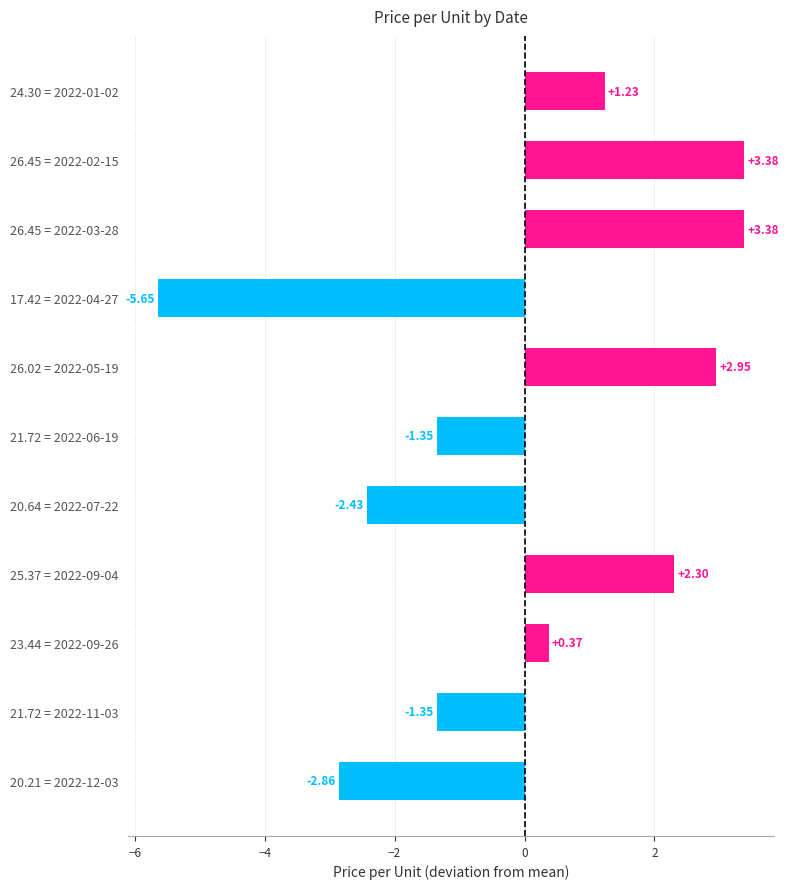

How many bars are there in total?

11